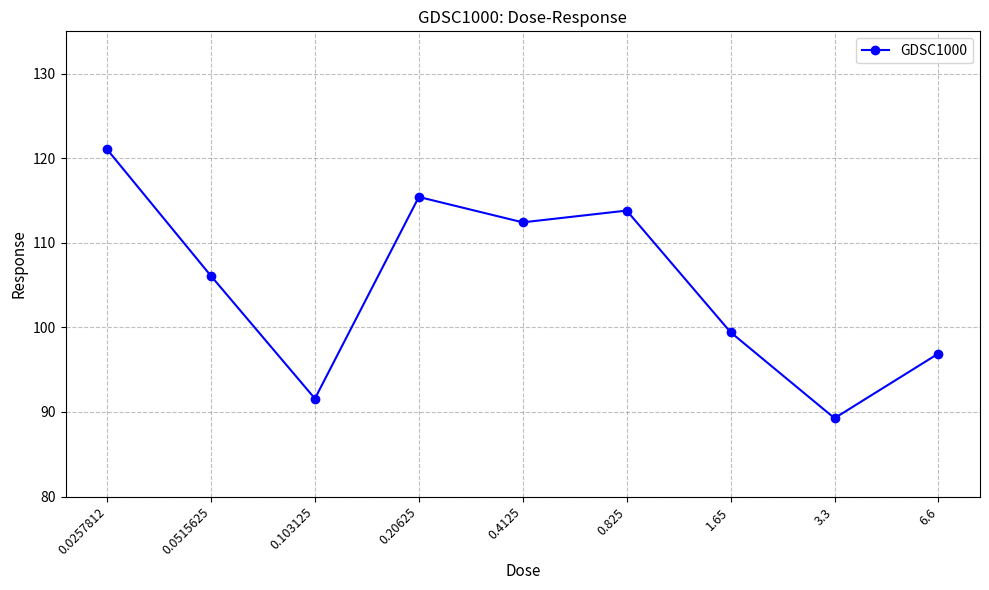

What is the sum of all values?

945.9